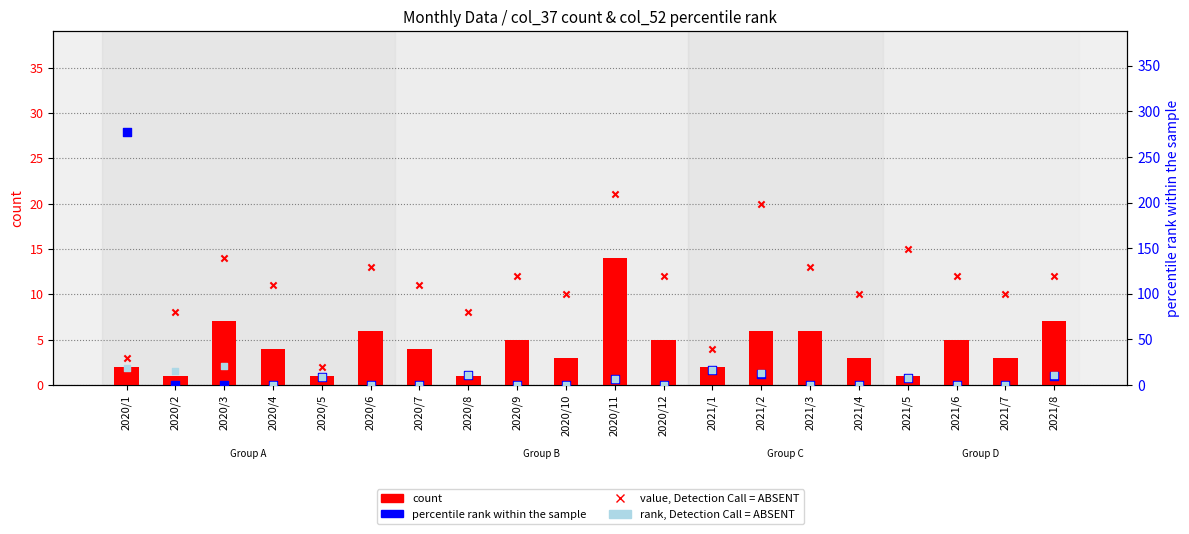

Is the value of count at 2020/7 greater than the value of percentile rank within the sample at 2020/9?

Yes